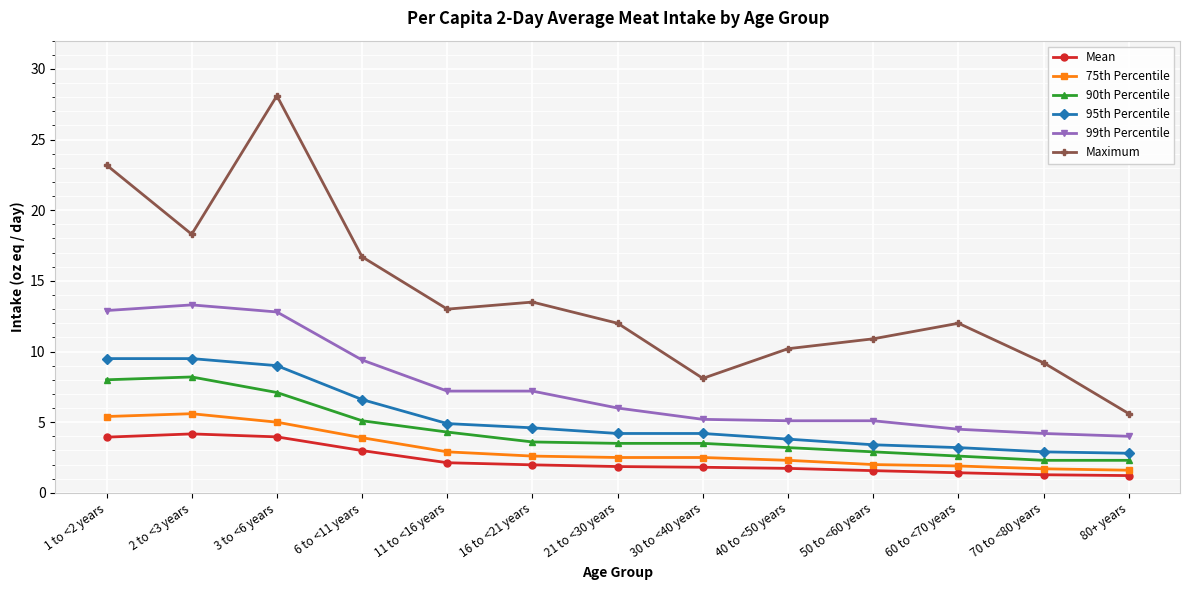

What is the sum of the 75th Percentile values at 80+ years and 40 to <50 years?

3.9